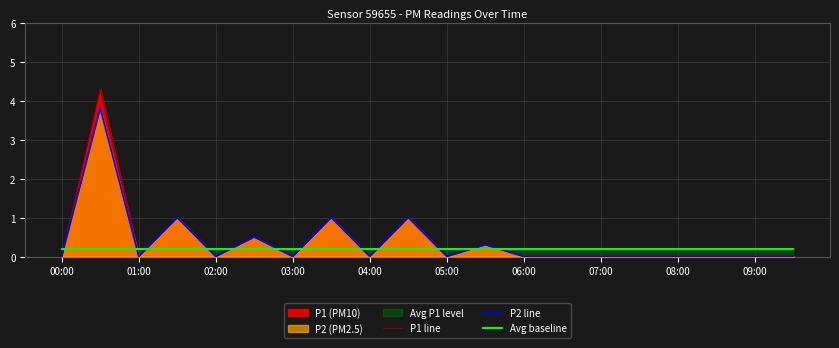

True or false: P1 line and P2 line cross at least once.

False